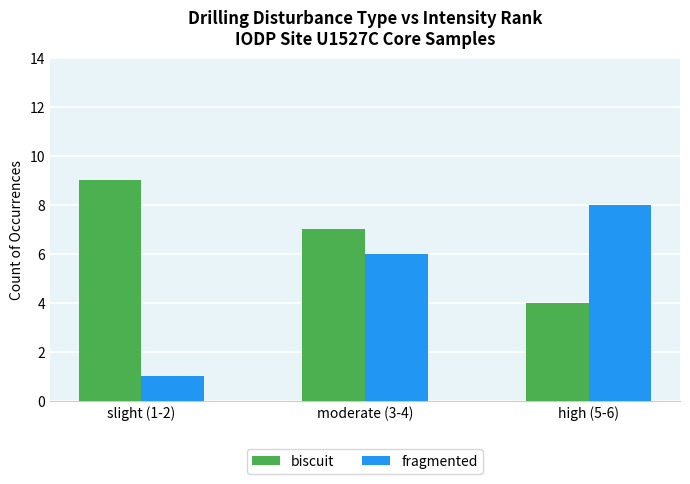

What is the maximum value shown in the chart?

9